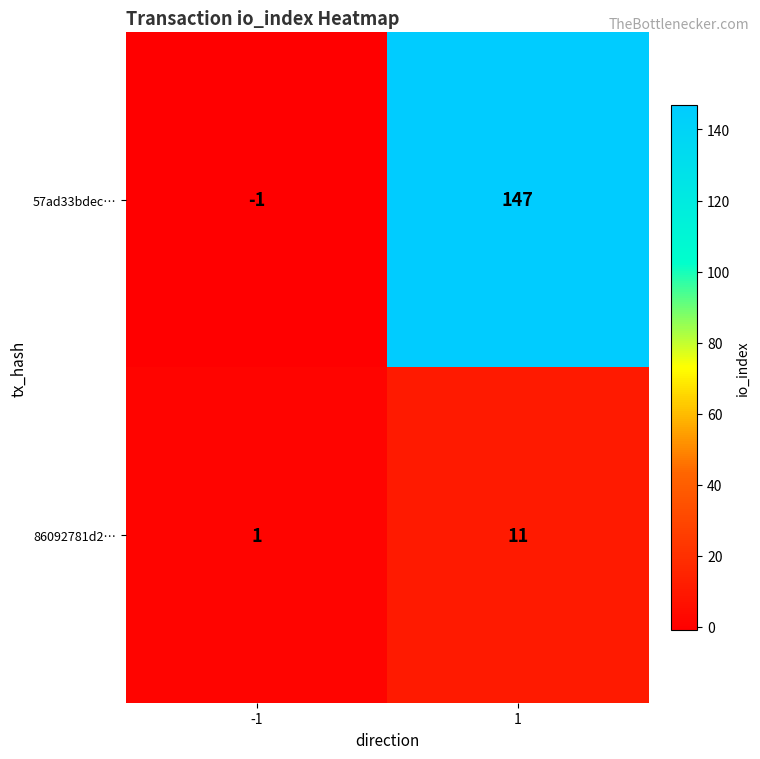

The 57ad33bdec… series shows 147 at 1. True or false?

True